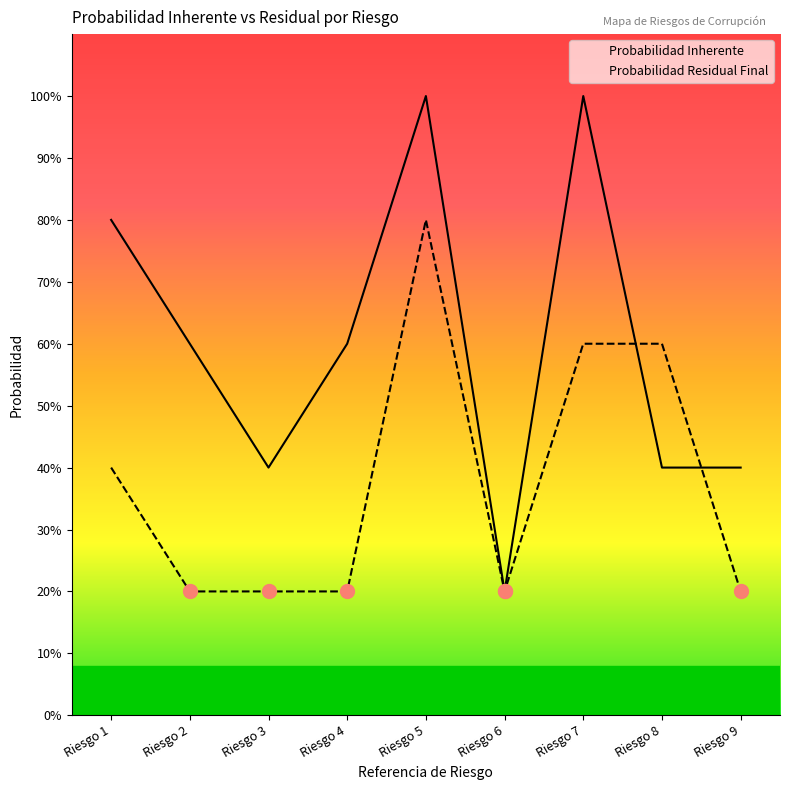

Reading left to right, what are all the values shown in this chart?

Probabilidad Inherente: Riesgo 1=0.8	Riesgo 2=0.6	Riesgo 3=0.4	Riesgo 4=0.6	Riesgo 5=1.0	Riesgo 6=0.2	Riesgo 7=1.0	Riesgo 8=0.4	Riesgo 9=0.4
Probabilidad Residual Final: Riesgo 1=0.4	Riesgo 2=0.2	Riesgo 3=0.2	Riesgo 4=0.2	Riesgo 5=0.8	Riesgo 6=0.2	Riesgo 7=0.6	Riesgo 8=0.6	Riesgo 9=0.2